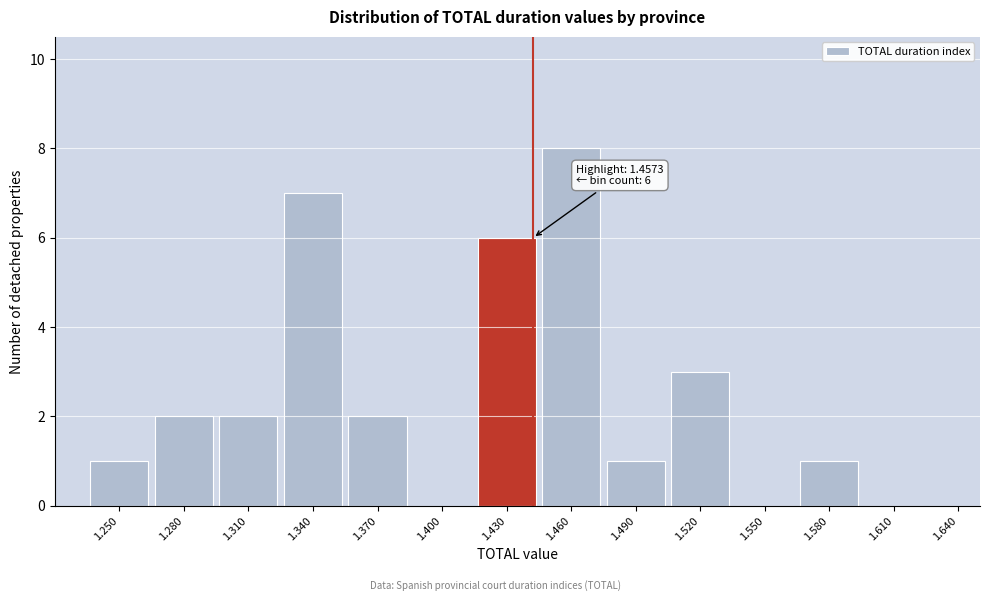

Reading left to right, list all the values displayed in this chart.

1.250=1	1.280=2	1.310=2	1.340=7	1.370=2	1.400=0	1.430=6	1.460=8	1.490=1	1.520=3	1.550=0	1.580=1	1.610=0	1.640=0